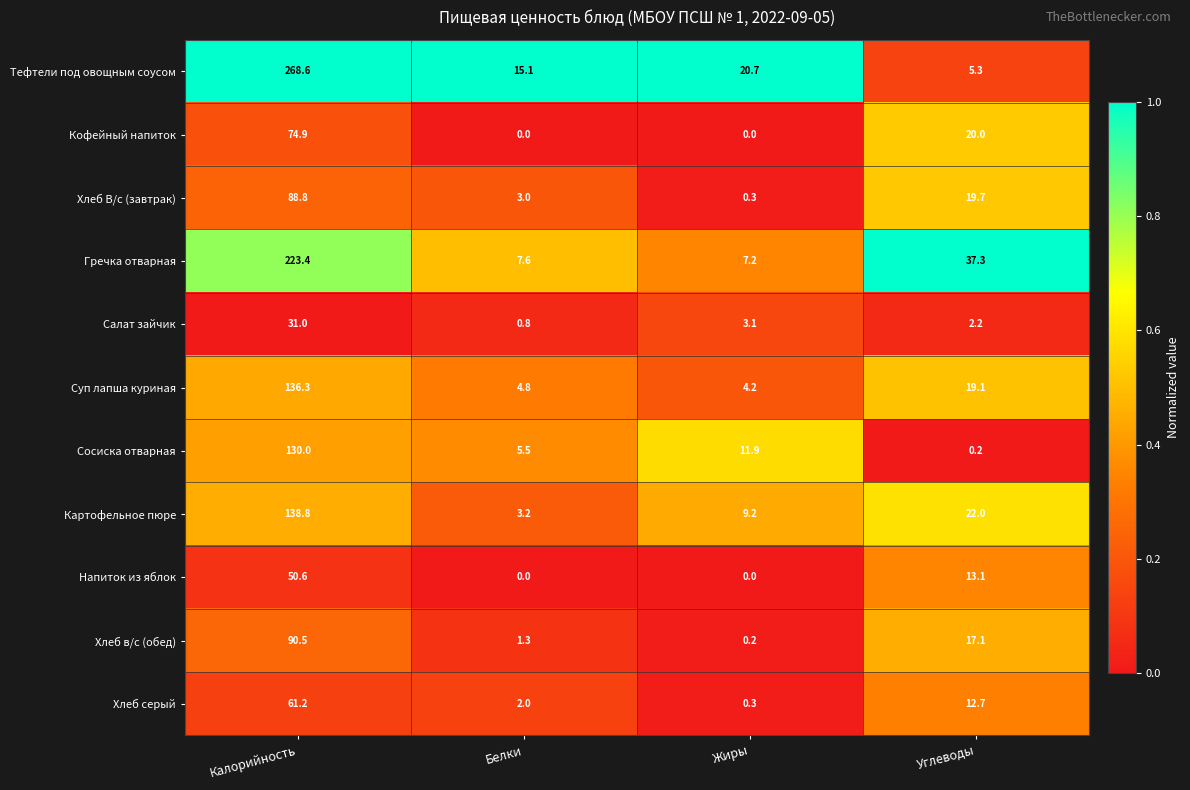

At which label is Салат зайчик closest to 15?

Жиры